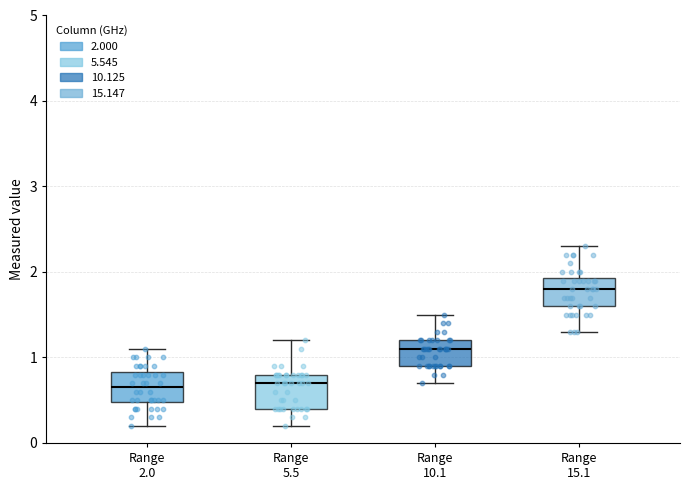

Reading left to right, transcribe this box plot: for each box, give where its median line is, the range the box spans, and where its two whiskers end, as read against the y-axis. The values are not printed on the chart, so give them approximately, as read against the axis.

Range 2.0: median 0.7, box 0.5 to 0.8, whiskers 0.2 to 1.1
Range 5.5: median 0.7, box 0.4 to 0.8, whiskers 0.2 to 1.2
Range 10.1: median 1.1, box 0.9 to 1.2, whiskers 0.7 to 1.5
Range 15.1: median 1.8, box 1.6 to 1.9, whiskers 1.3 to 2.3